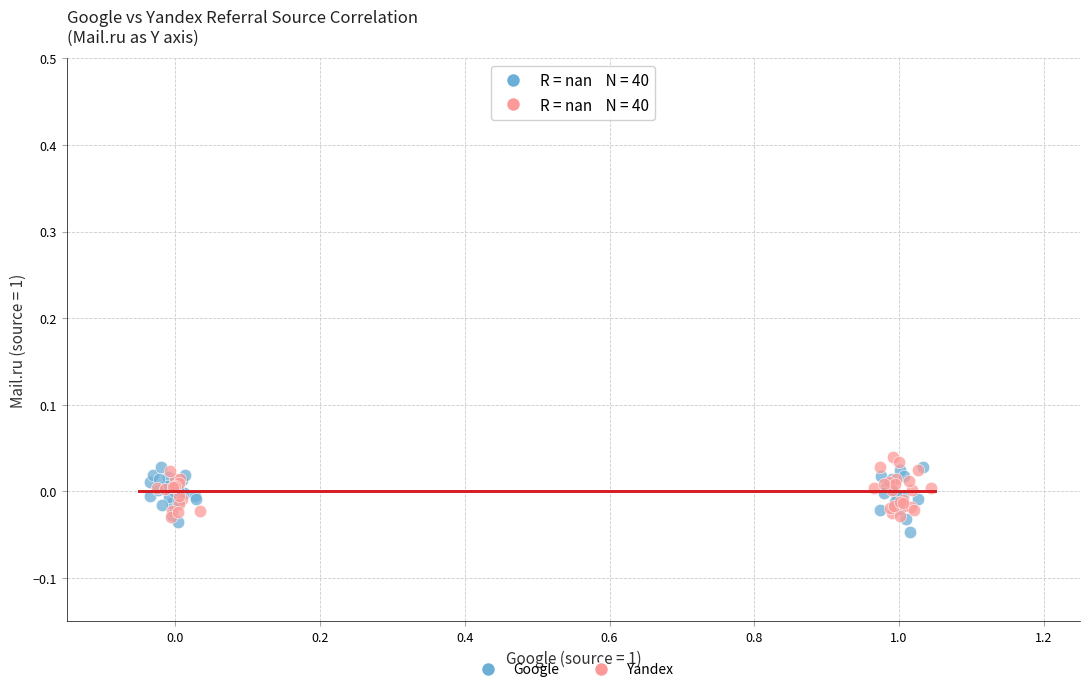

Which series has the largest Y range (max minus min)?

Google